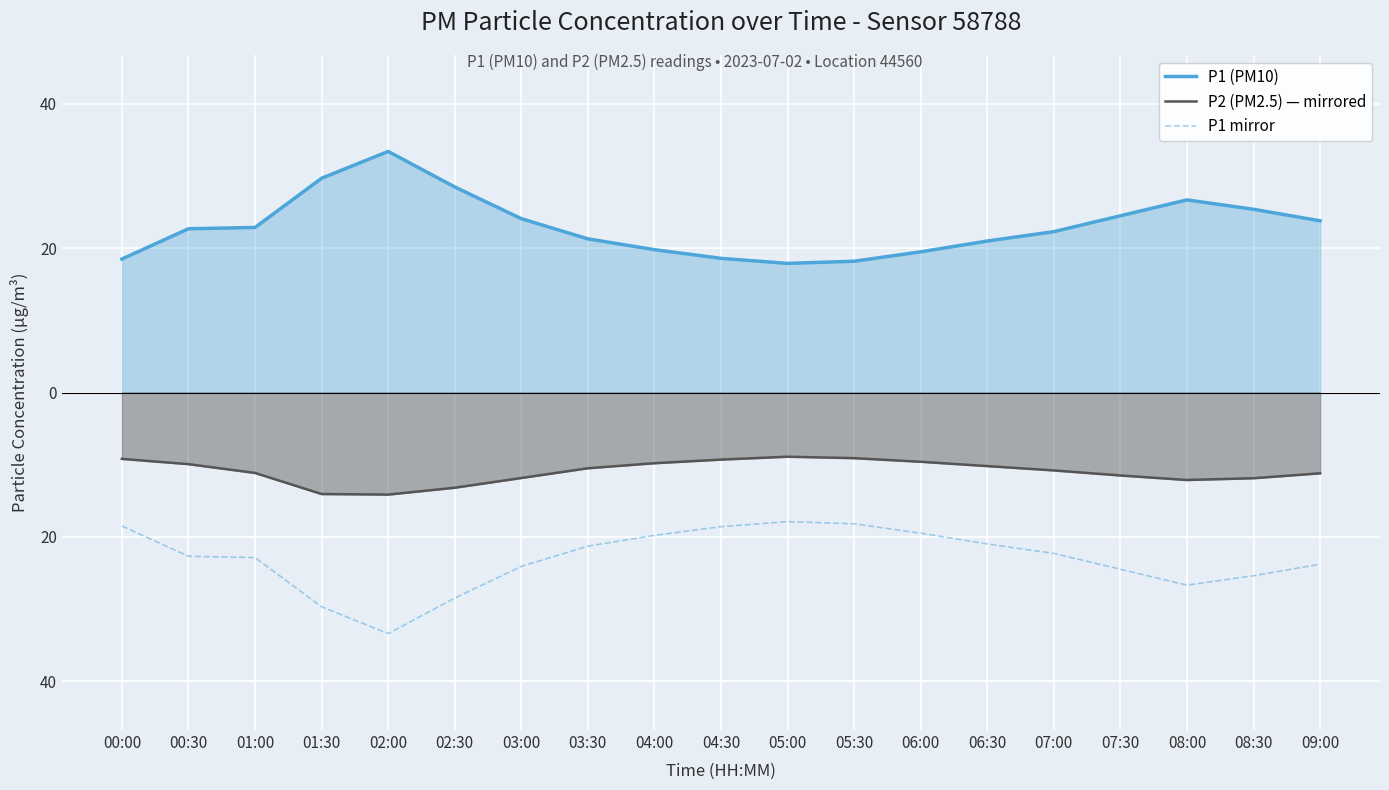

Does the chart display data point markers on the line(s)?

No